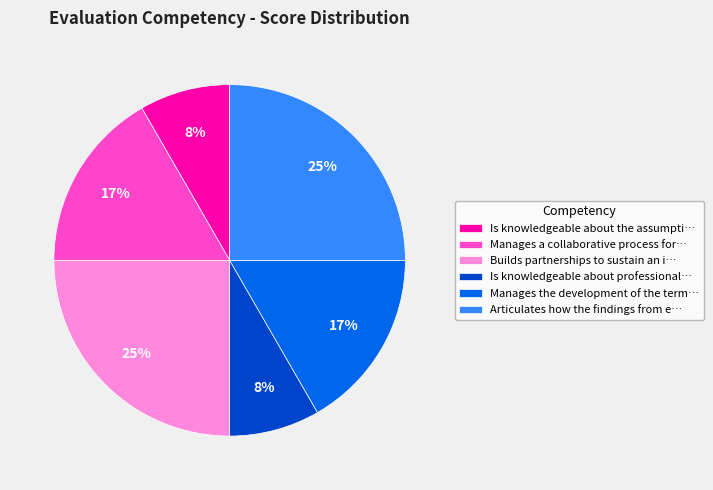

To the nearest percent, what percentage of the pie is Articulates how the findings from e…?

25%